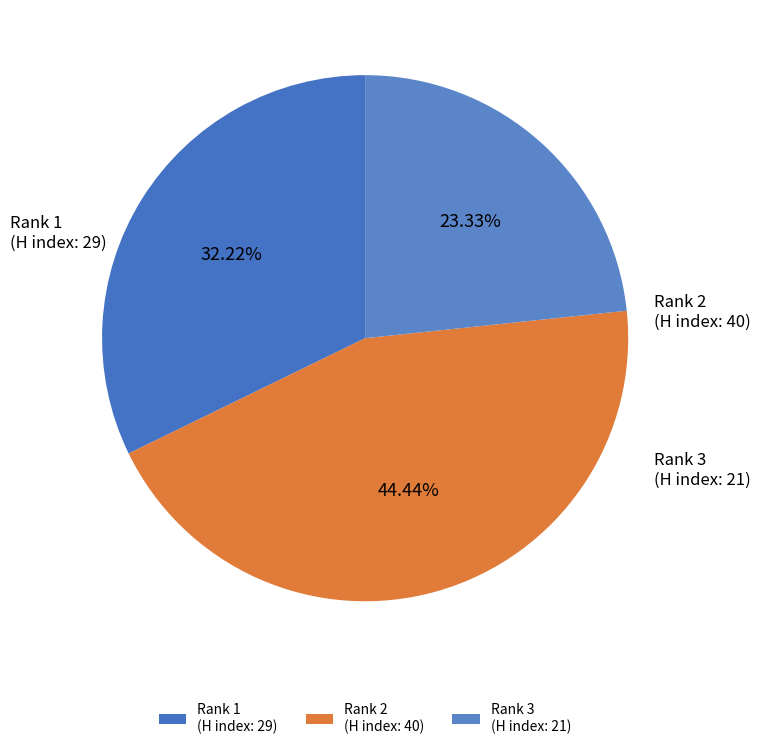

Is there a majority slice in this chart?

No